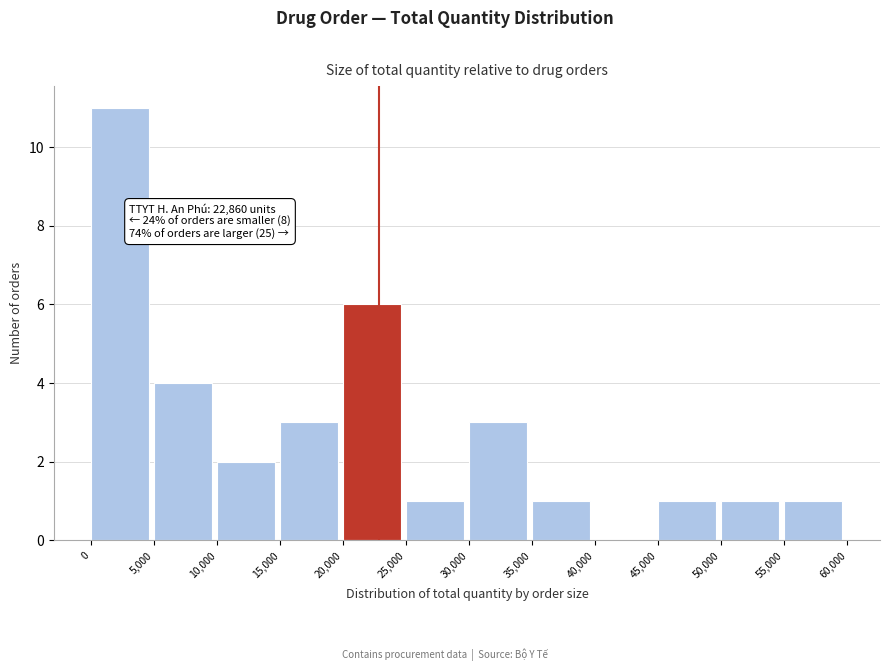

Over which range of the x-axis is the bar tallest?

0 to 5,000